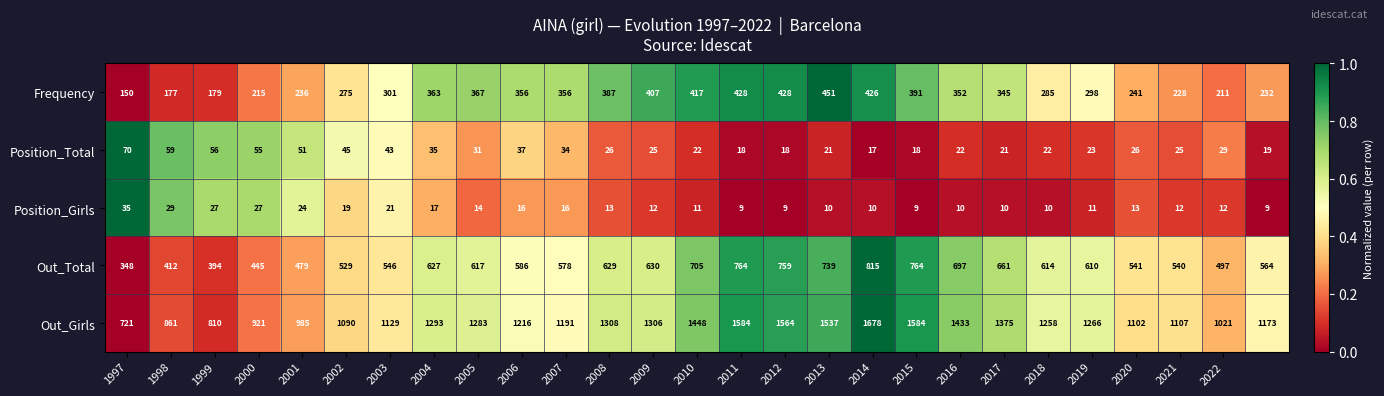

What is the lowest value of the Out_Total series?

348